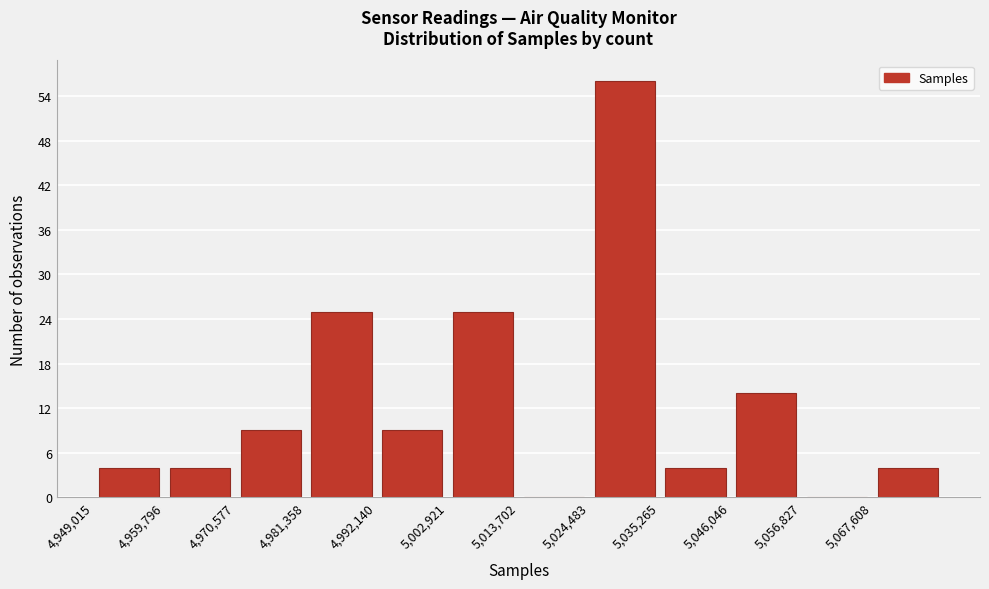

Over which range of the x-axis is the bar tallest?

5024000 to 5036000